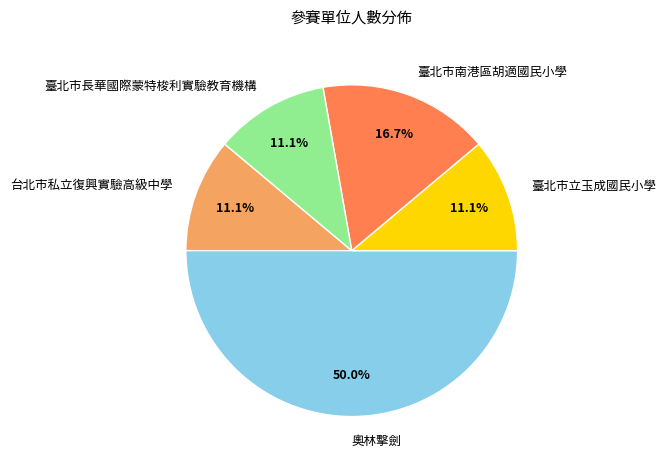

Does 臺北市立玉成國民小學 account for over 50% of the chart?

No